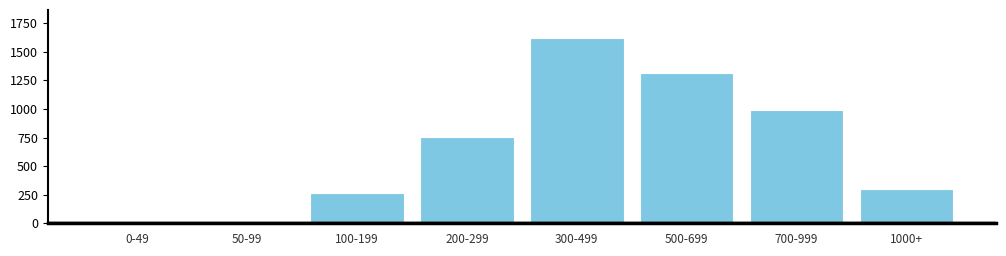

Reading left to right, list all the values displayed in this chart.

0-49=0	50-99=14	100-199=264	200-299=758	300-499=1623	500-699=1312	700-999=987	1000+=301